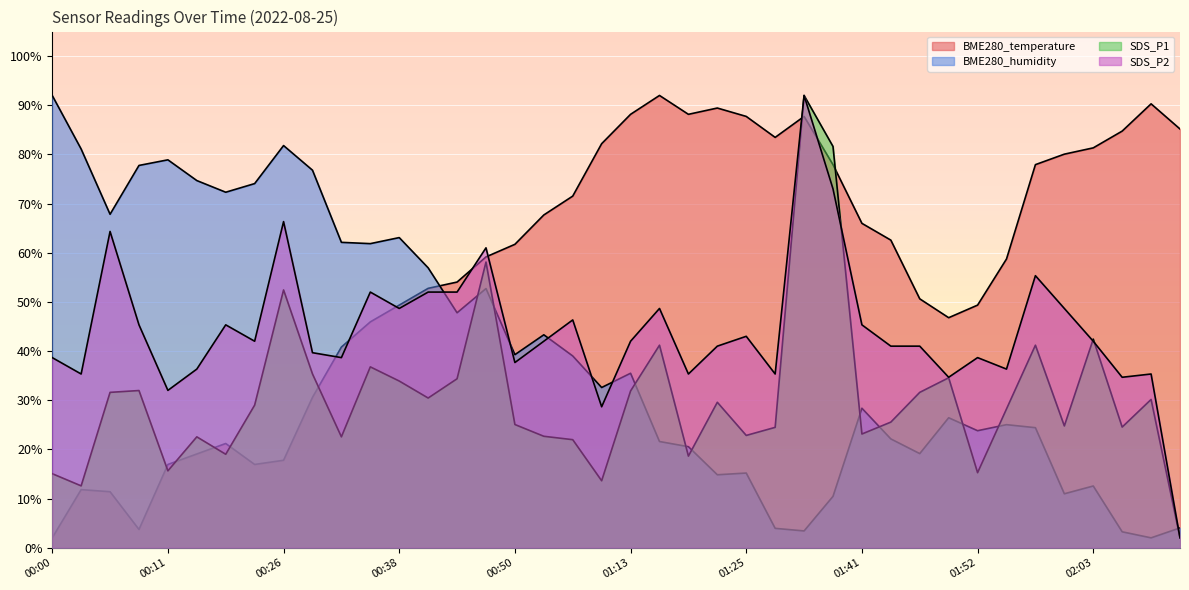

What position from the left is 00:26?

9